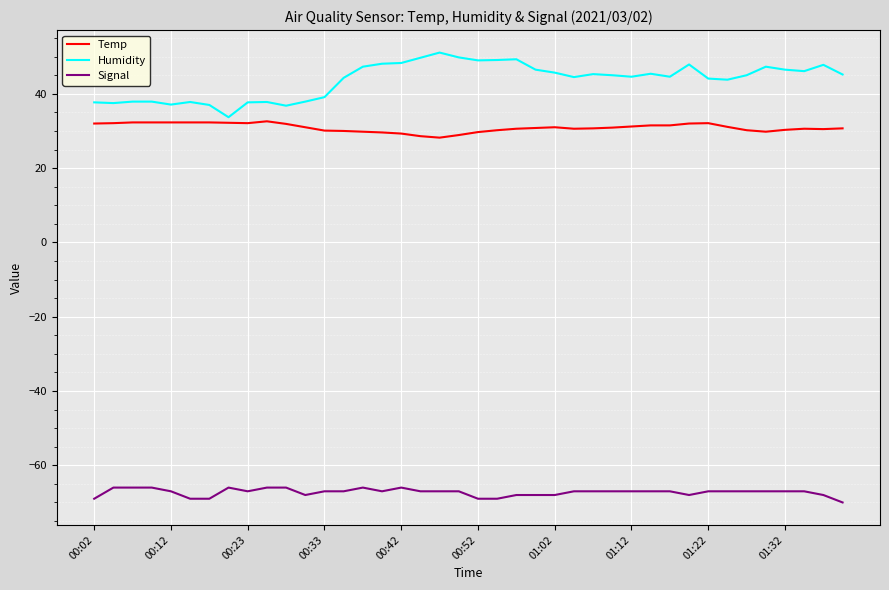

Which series has the largest total across all categories?

Humidity